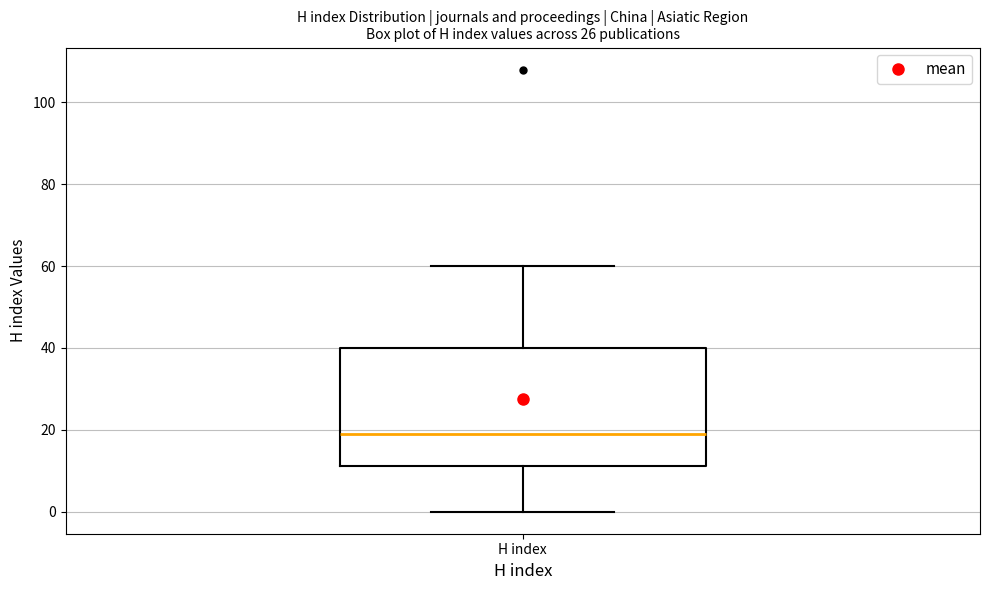

Transcribe this box plot: give where the median line is, the range the box spans, and where the two whiskers end, as read against the y-axis. The values are not printed on the chart, so give them approximately, as read against the axis.

median 20, box 12 to 40, whiskers 0 to 60